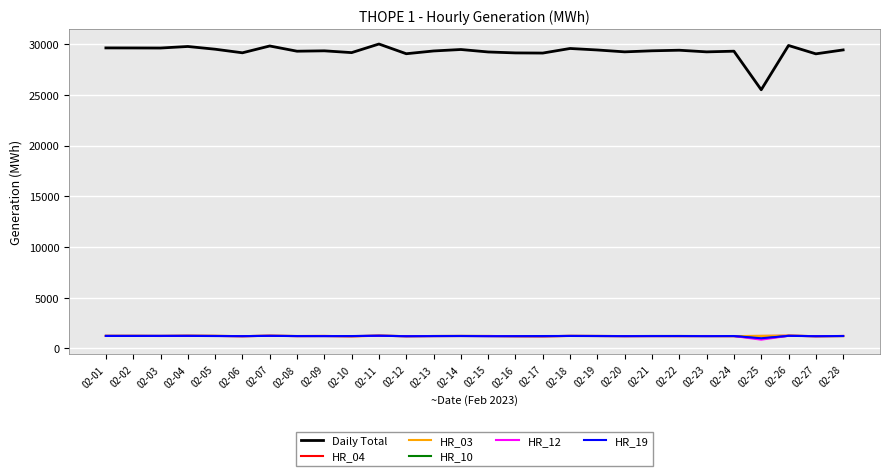

What are all the series names shown in the legend?

Daily Total, HR_04, HR_03, HR_10, HR_12, HR_19